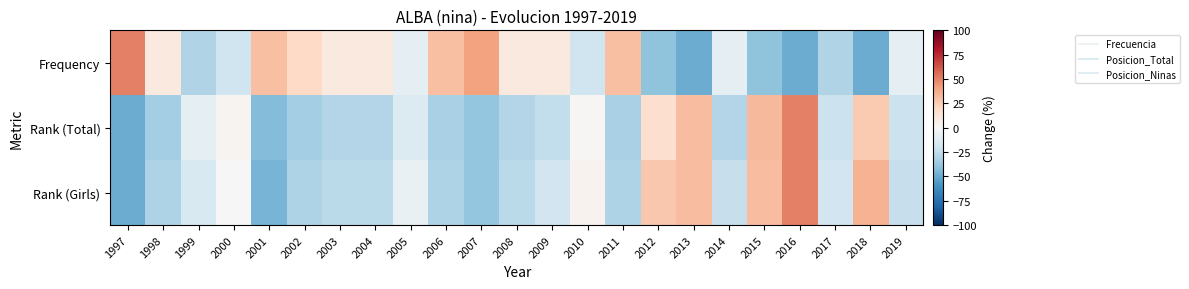

How many series are shown in this chart?

3